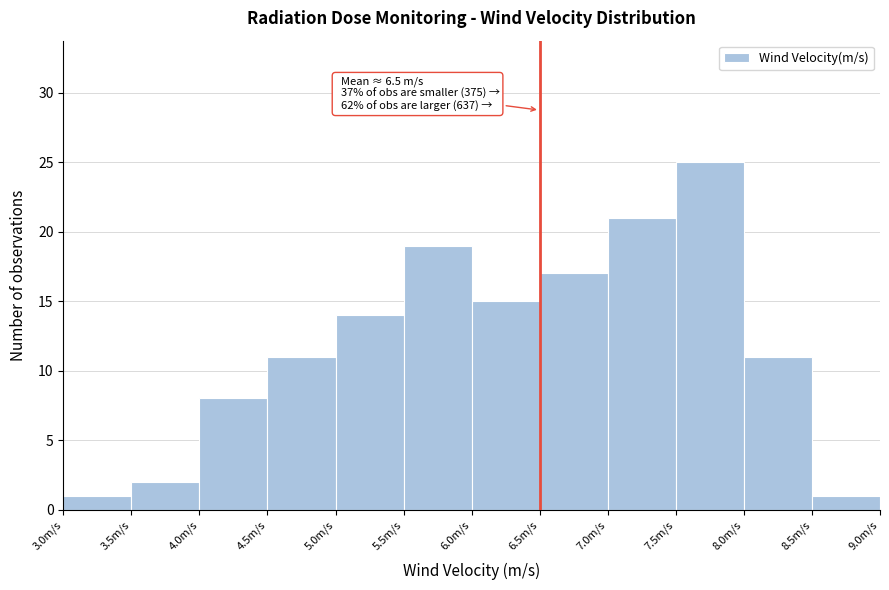

Over which range of the x-axis is the bar tallest?

7.5 to 8.0